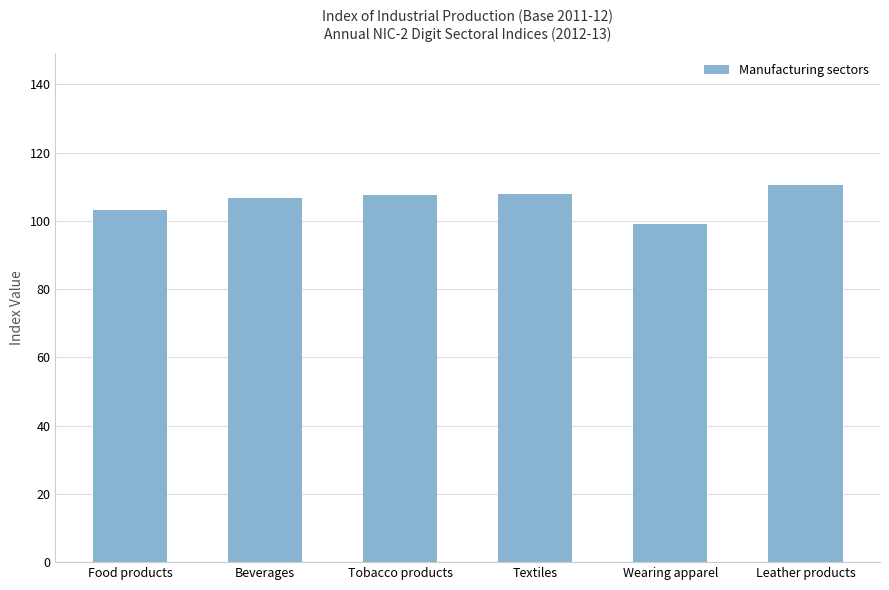

What is the label of the 4th bar from the left?

Textiles